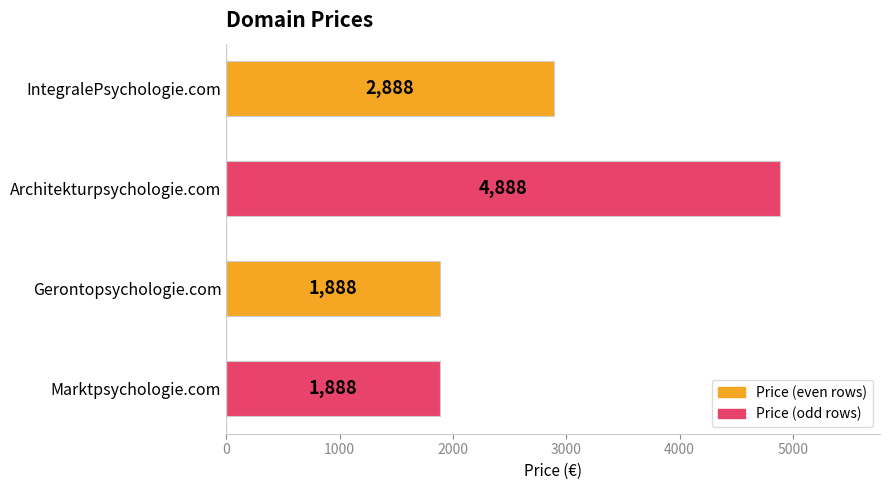

Are the bars horizontal?

Yes